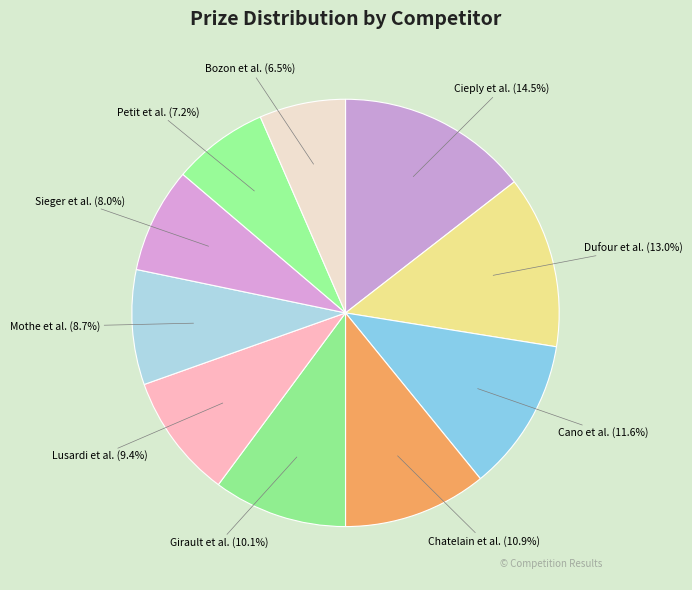

Does any single category account for the majority?

No